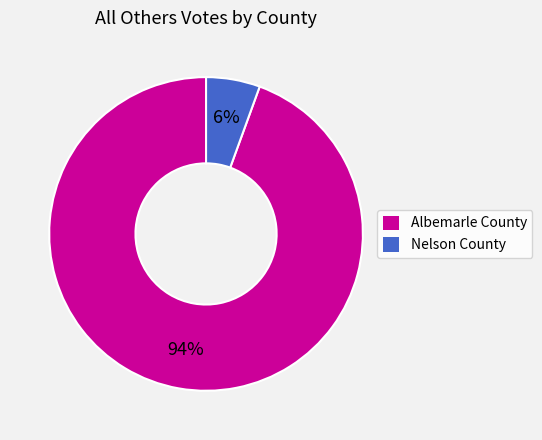

What percentage is the Albemarle County slice, to the nearest percent?

94%